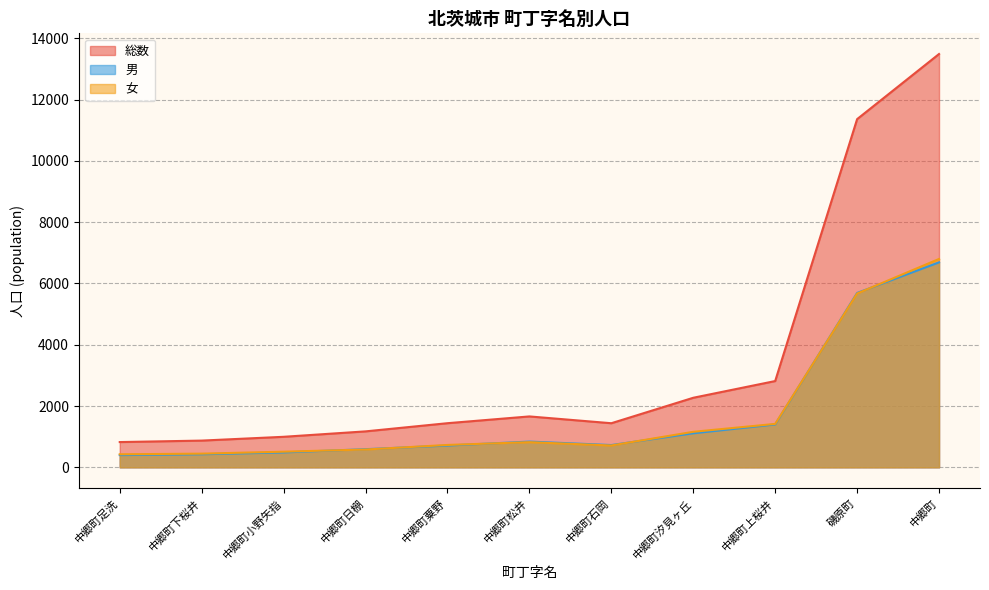

Count the number of data series in this chart.

3